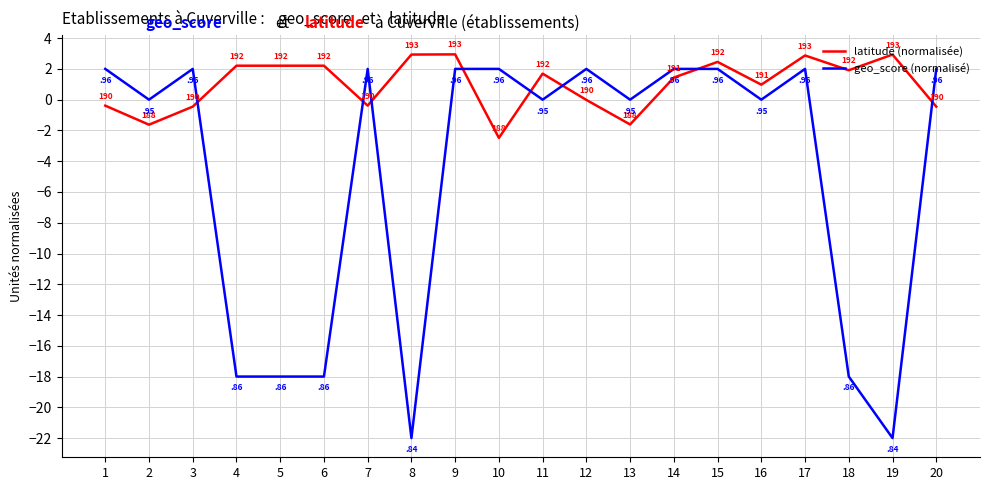

Between 4 and 9, which series saw the biggest shift?

geo_score (normalisé)